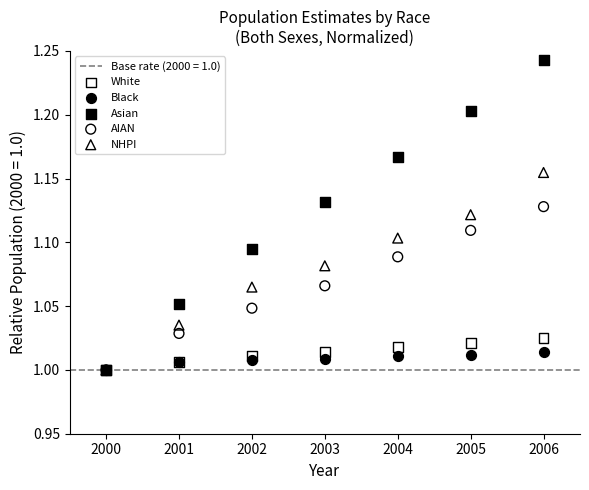

Which series contains the highest Y value?

Asian